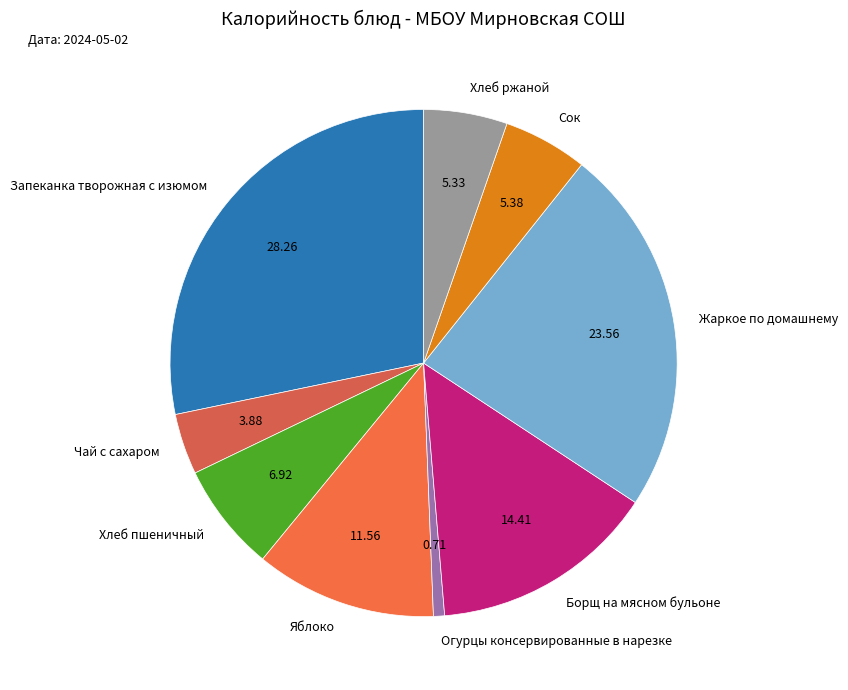

Is it true that Хлеб ржаной is 1% of the pie?

False